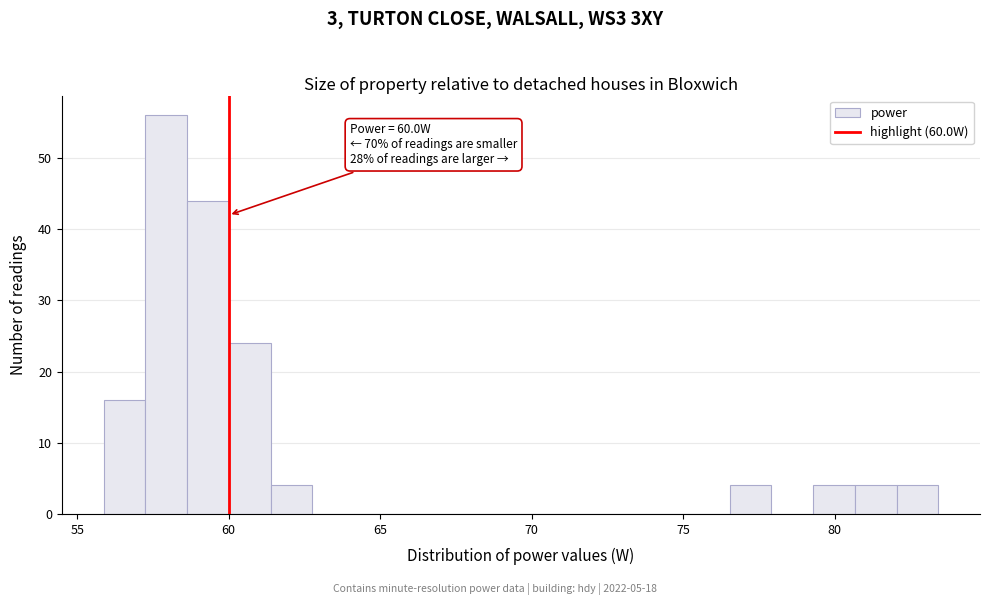

Read against the x-axis, roughly where is the centre of the tallest bar?

58.0